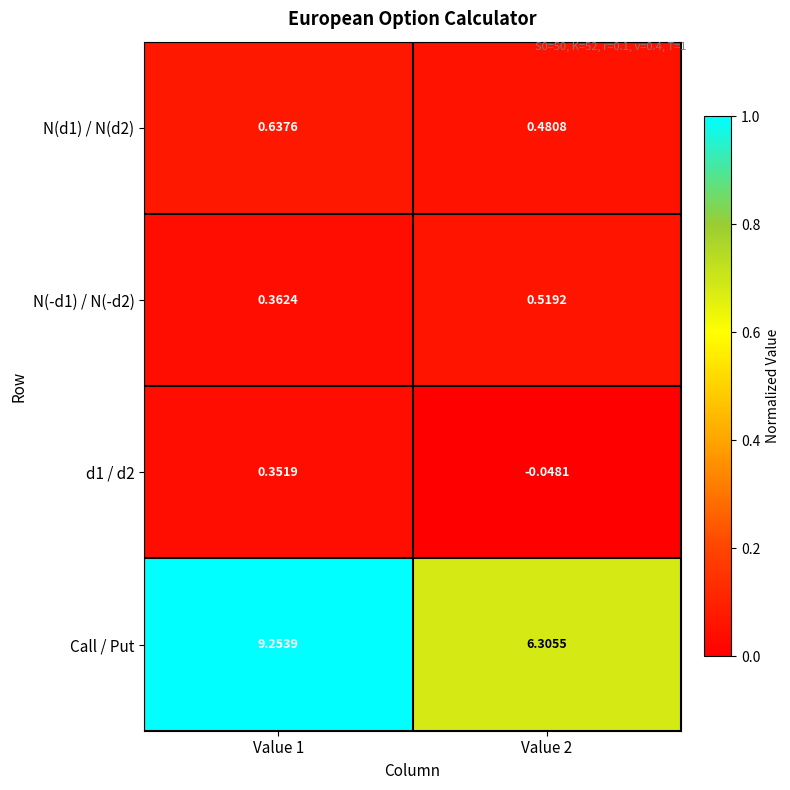

Which series has the largest total across all categories?

Call / Put